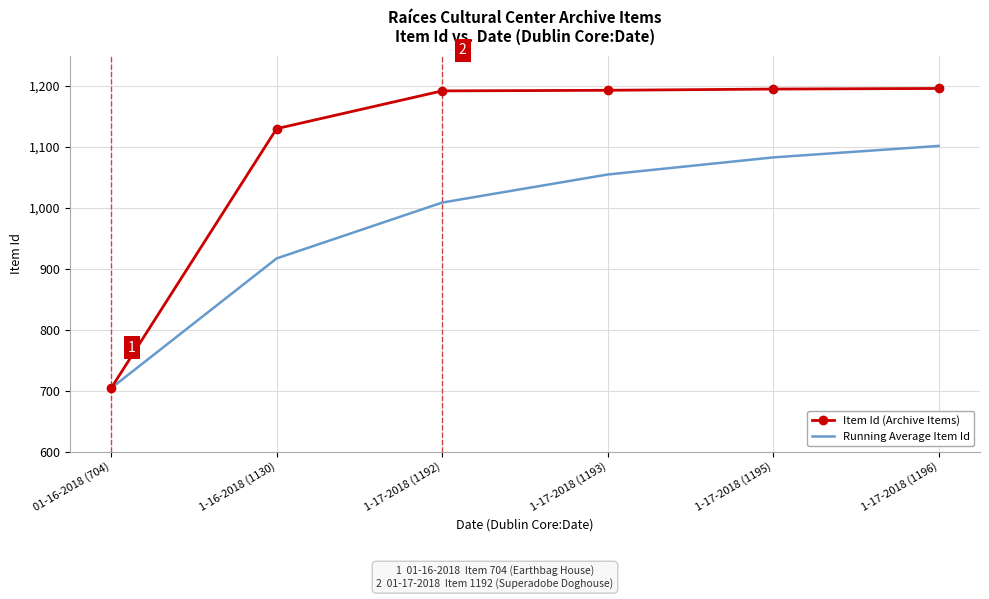

What position from the left is 1-16-2018 (1130)?

2